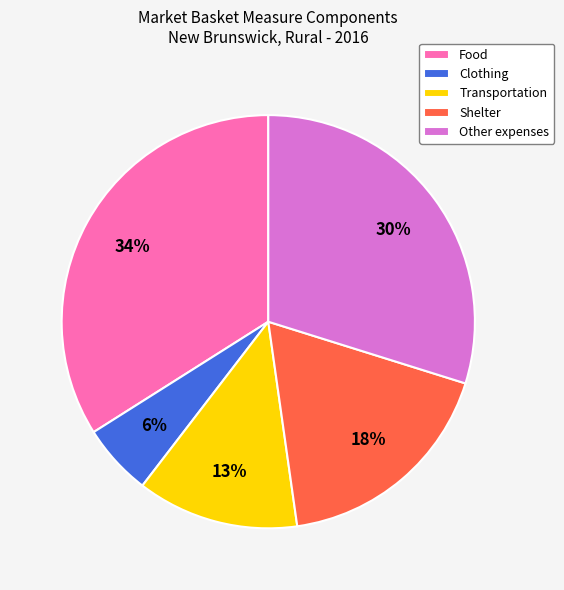

How many segments does this pie chart have?

5